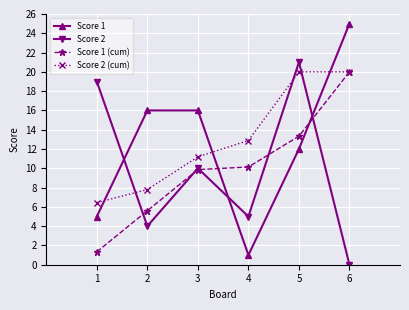

Where do Score 2 (cum) and Score 2 first cross each other?

1 and 2